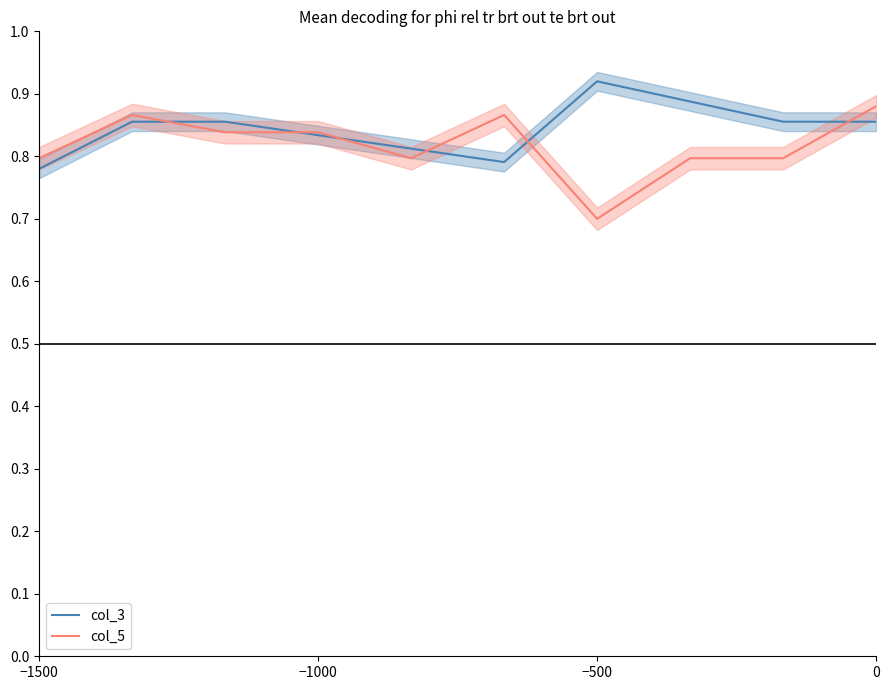

The col_5 series shows 0.2 at −1500. True or false?

False